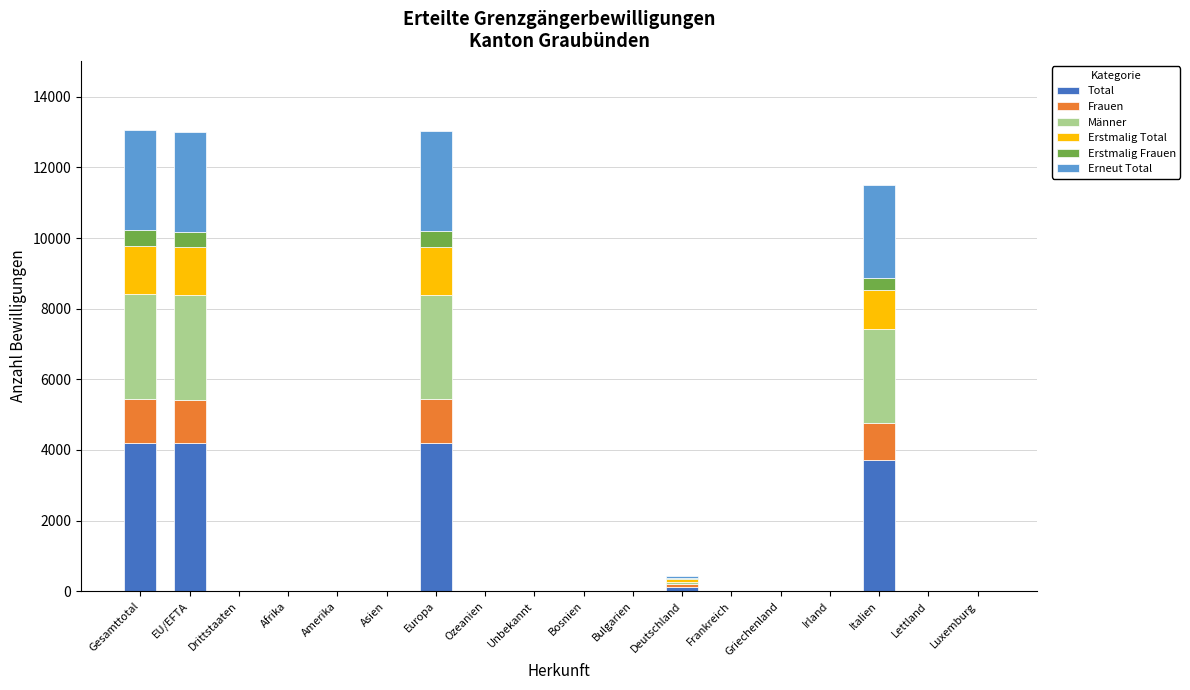

What is the total value across all series at Gesamttotal?

13056